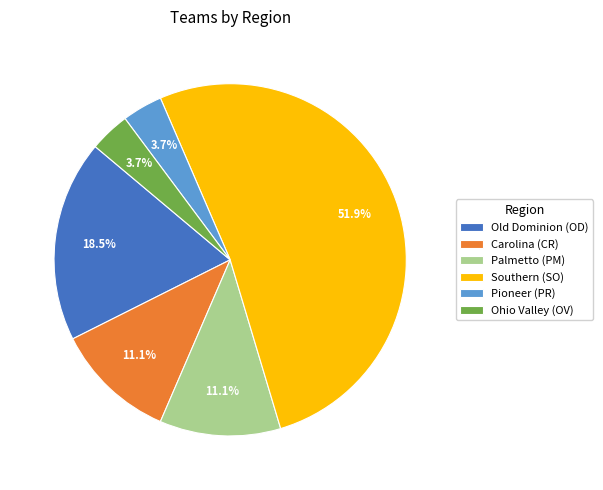

Which category has the biggest portion of the pie?

Southern (SO)